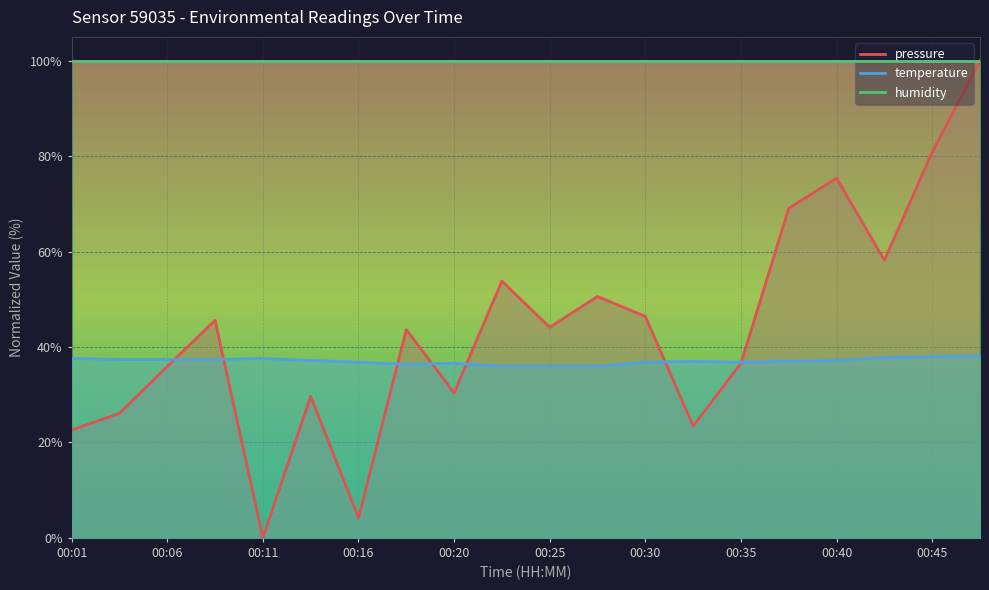

Which series has the largest range (max minus min)?

pressure